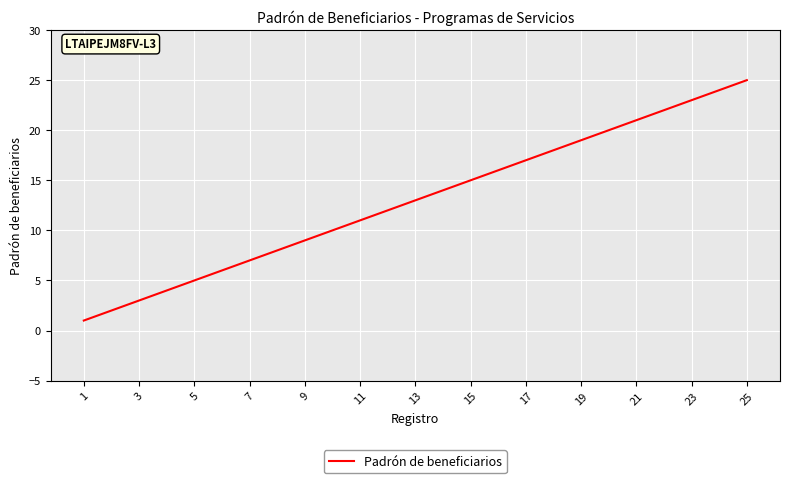

What is the difference between the maximum and minimum values?

24